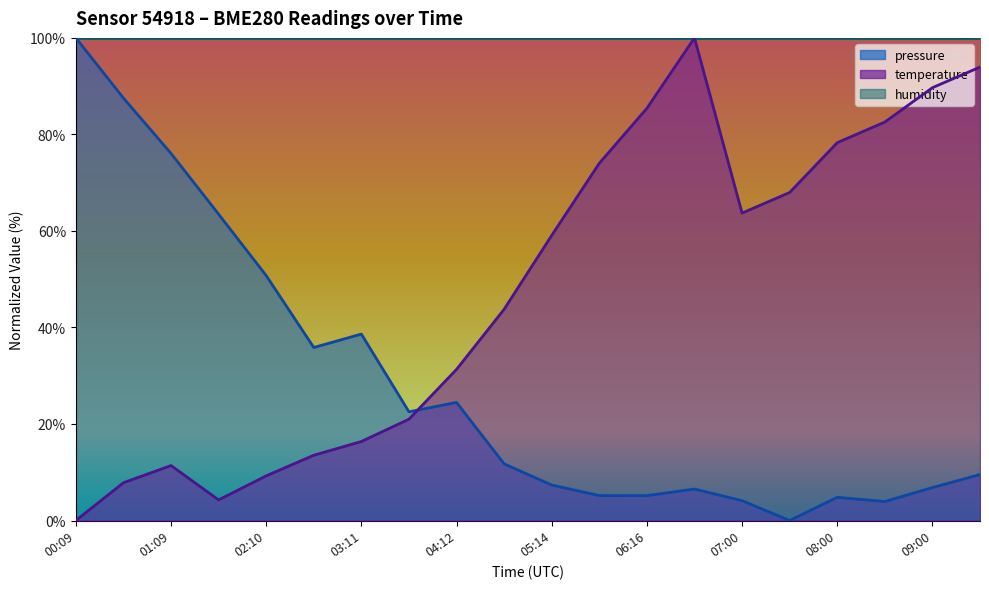

What is the approximate value of pressure at 09:00?

6.8